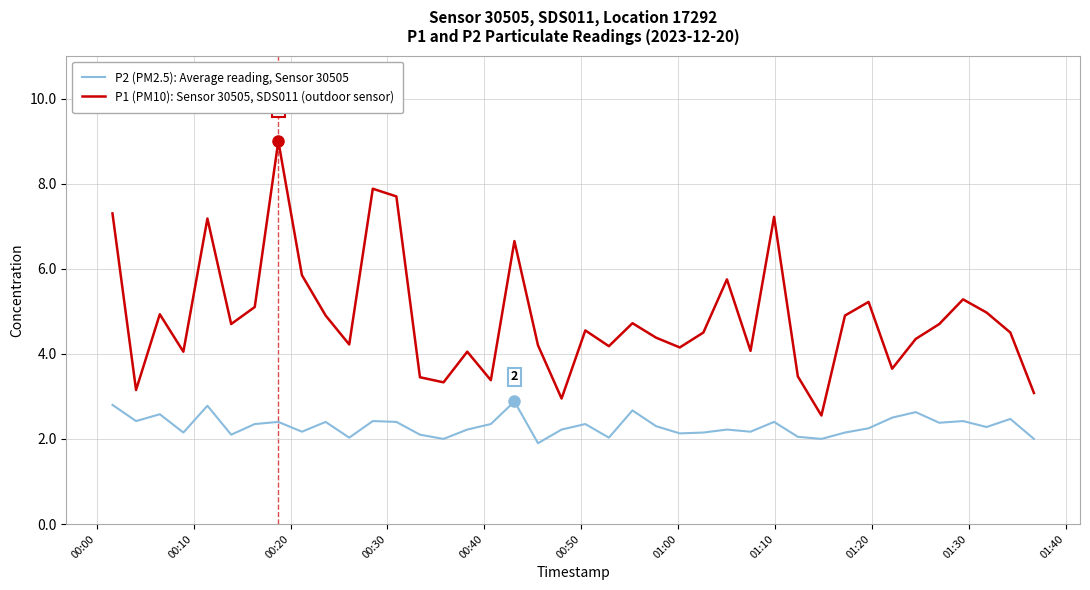

What is the greatest value displayed?

9.0